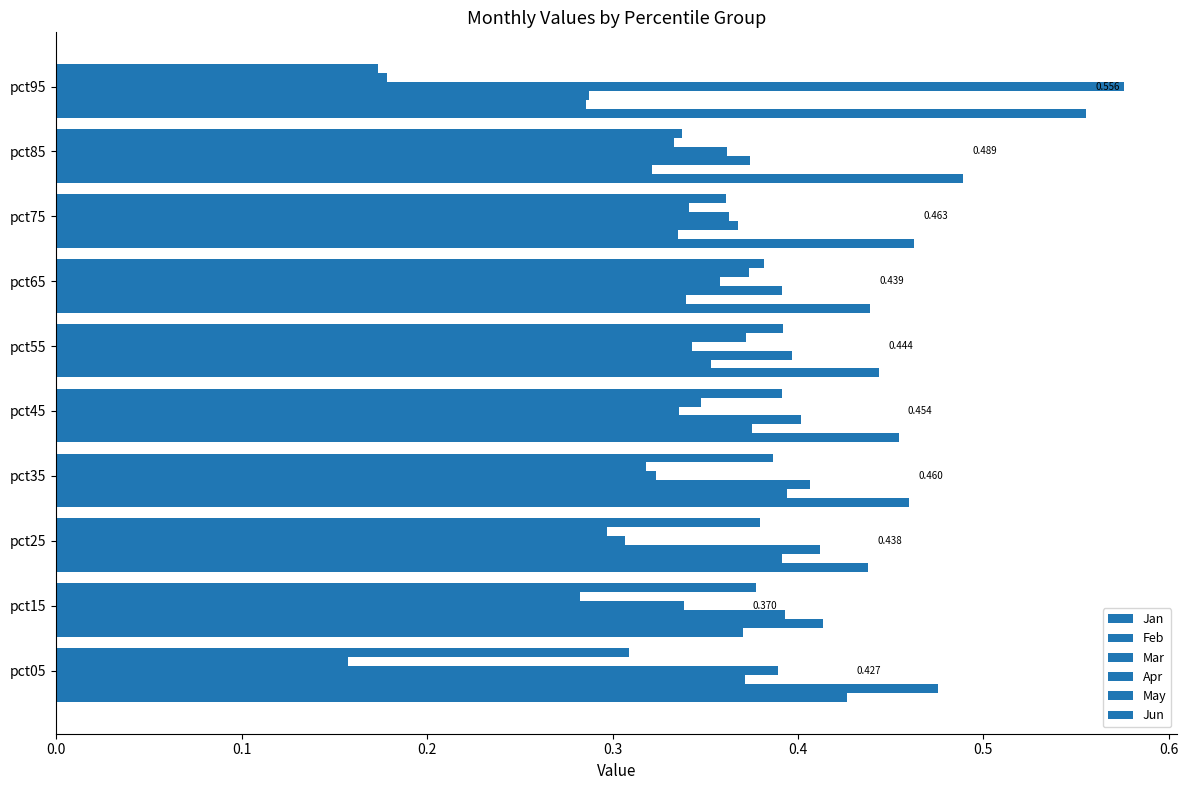

What is the value of the Jan bar at the 10th from the left?

0.6